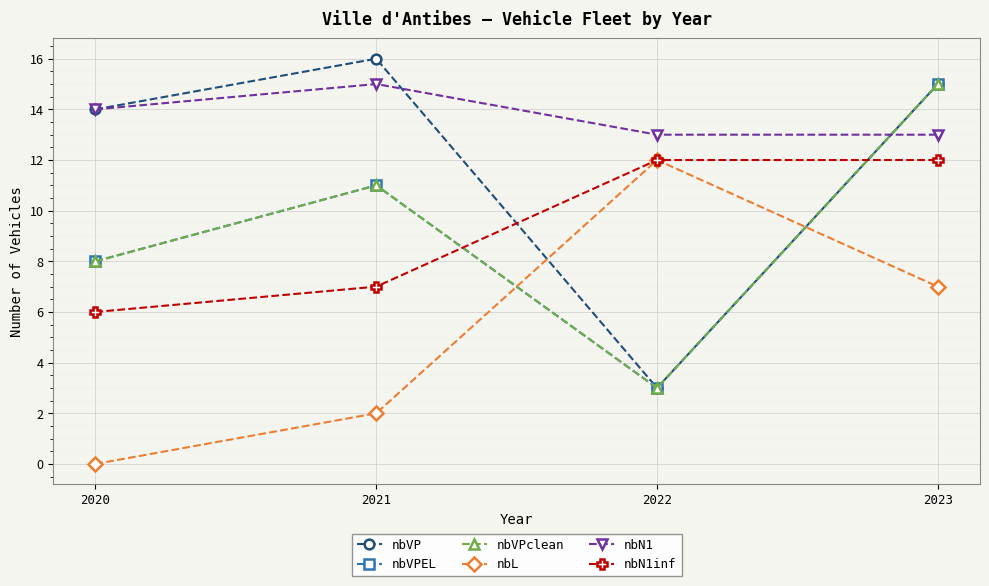

Which category has the highest value in the nbL series?

2022